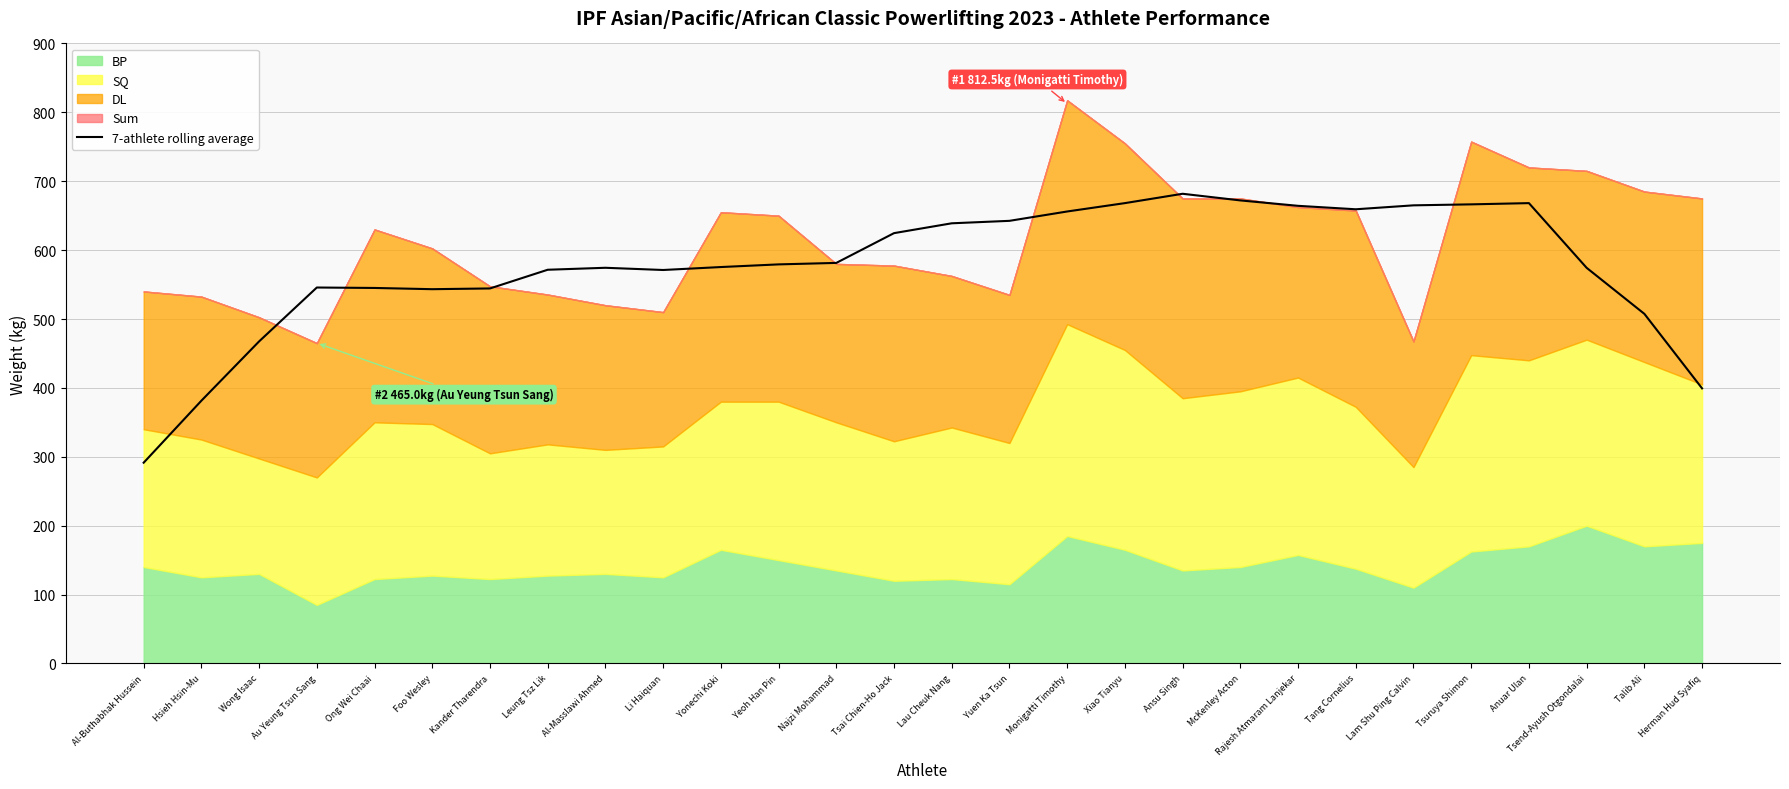

What is the minimum value shown in the chart?

291.4